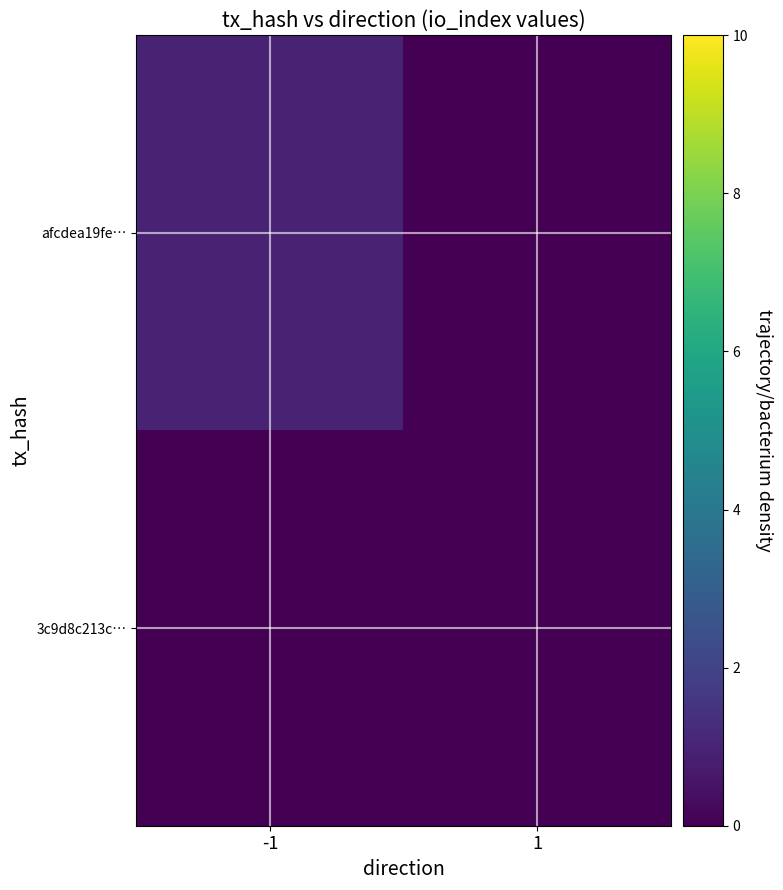

Reading left to right, what are all the values shown in this chart?

afcdea19fe…: -1=1	1=0
3c9d8c213c…: -1=0	1=0